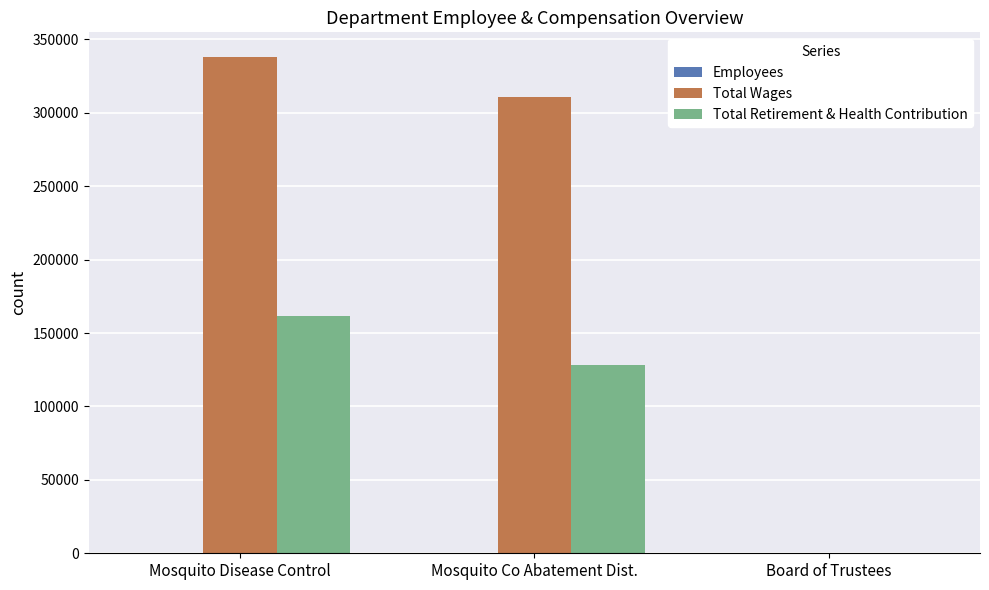

Is it true that Total Retirement & Health Contribution equals 128141 at Mosquito Co Abatement Dist.?

True